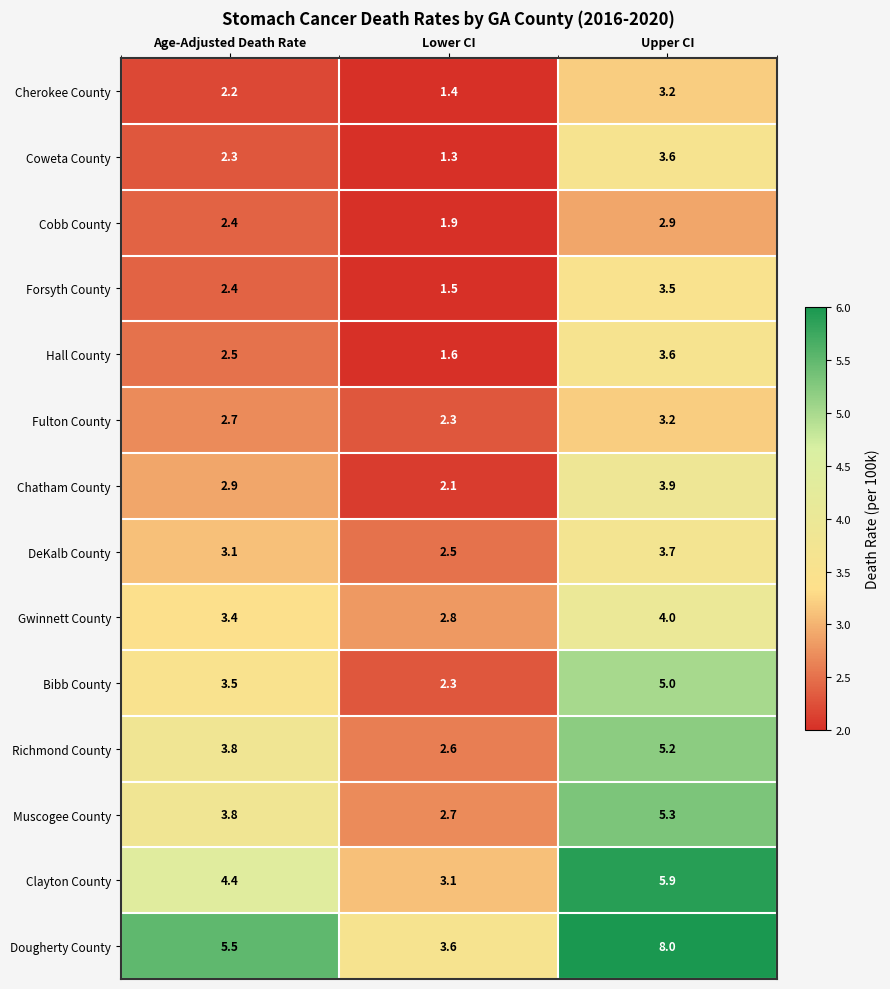

At which label is Clayton County closest to 4?

Age-Adjusted Death Rate